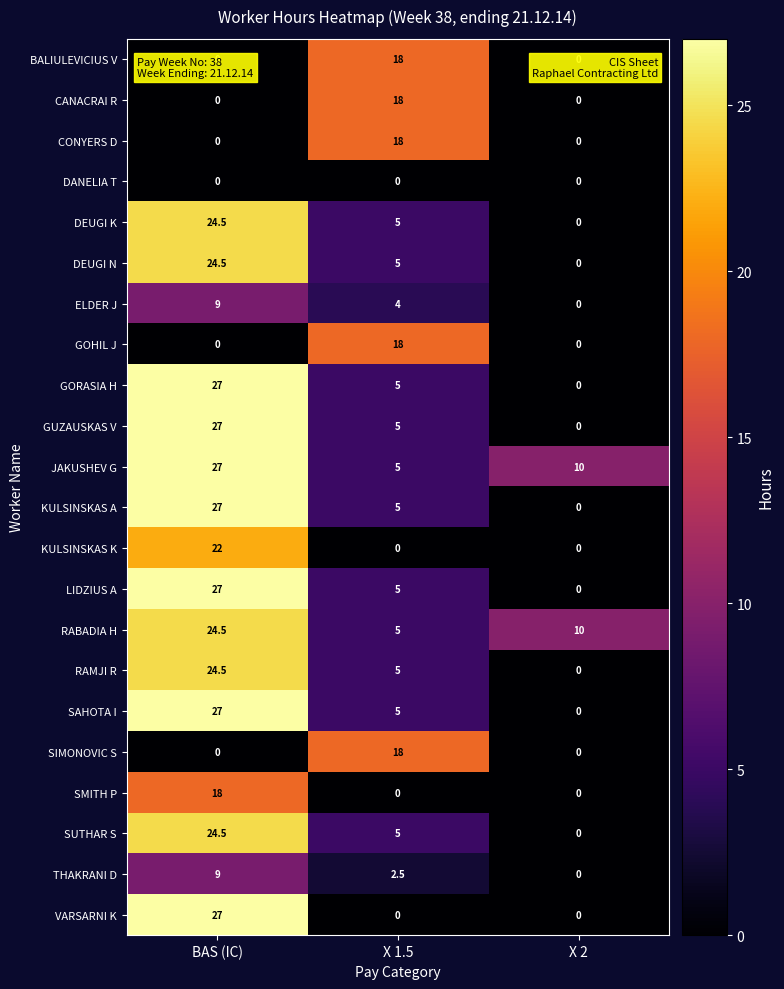

Count the VARSARNI K values in the range 0 to 27.

3